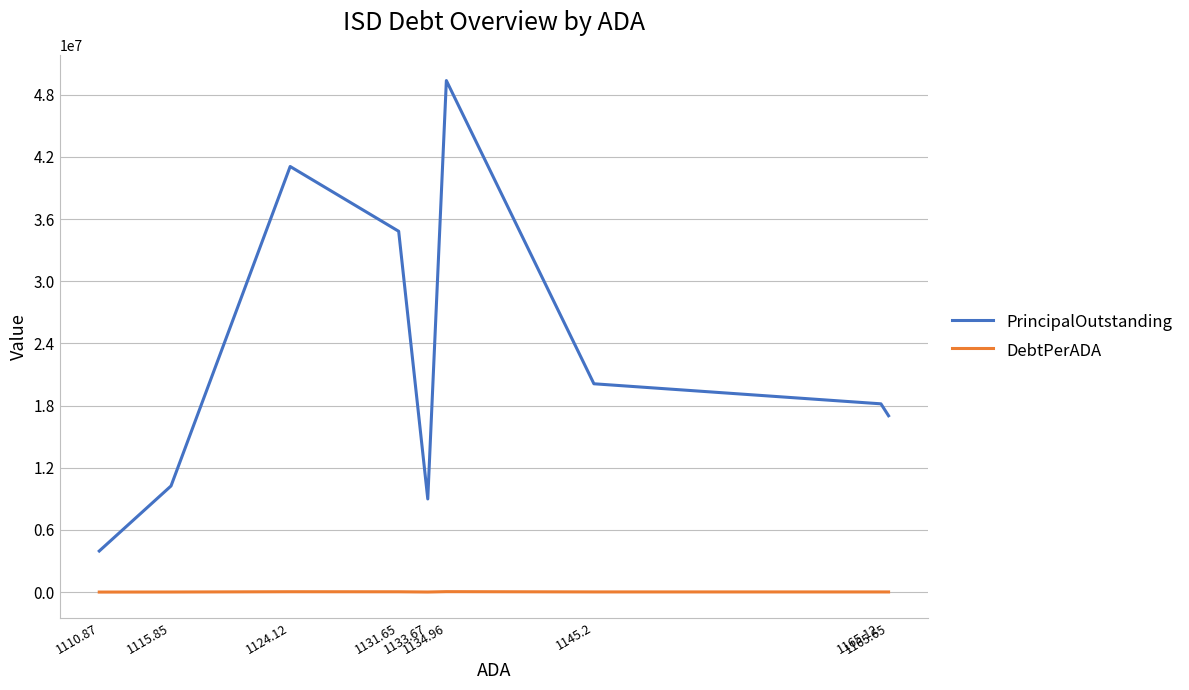

How many interior local valleys does the PrincipalOutstanding series have?

1